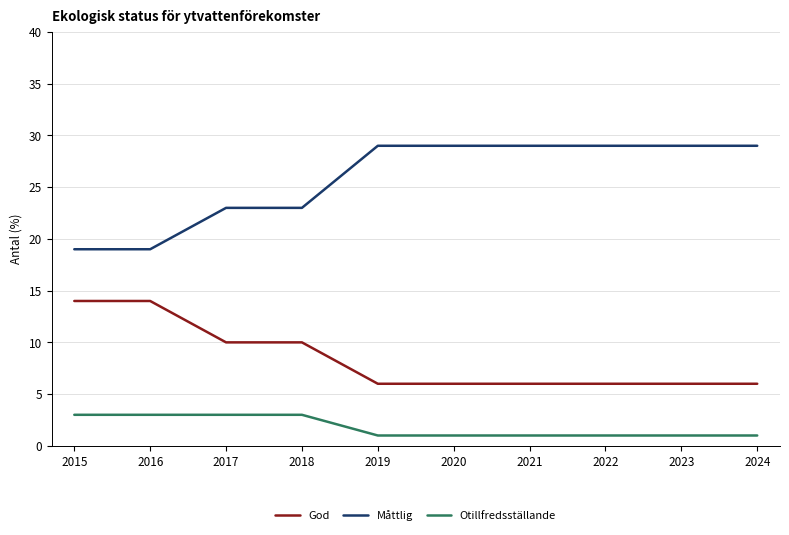

True or false: God has a value of 2 at 2019.

False